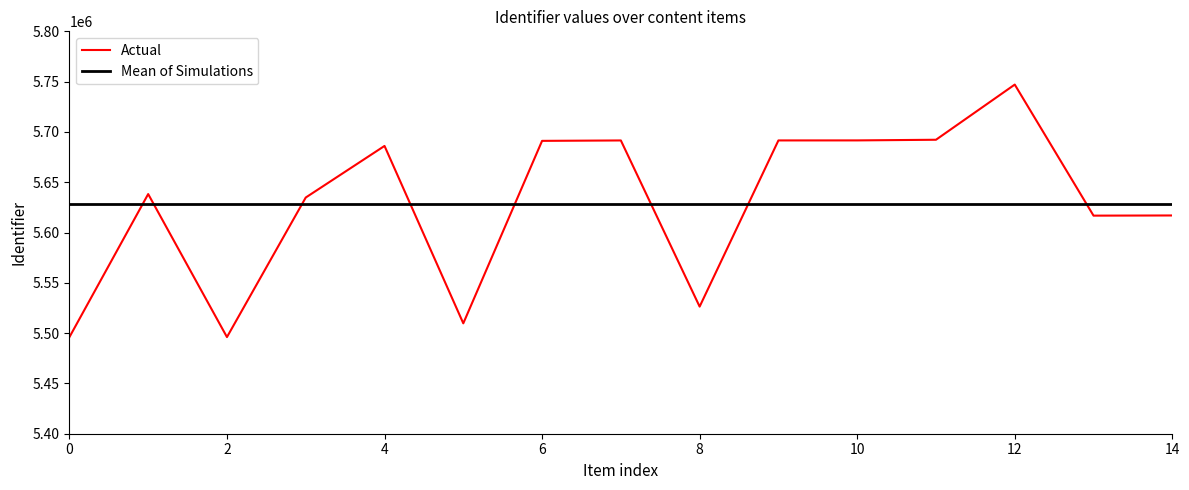

What is the maximum value shown in the chart?

5747069.0